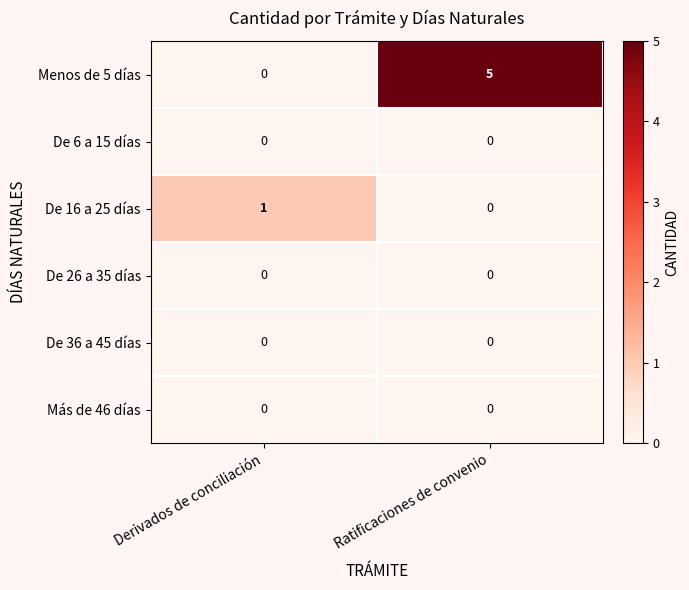

Is it true that Más de 46 días equals 0 at Ratificaciones de convenio?

True